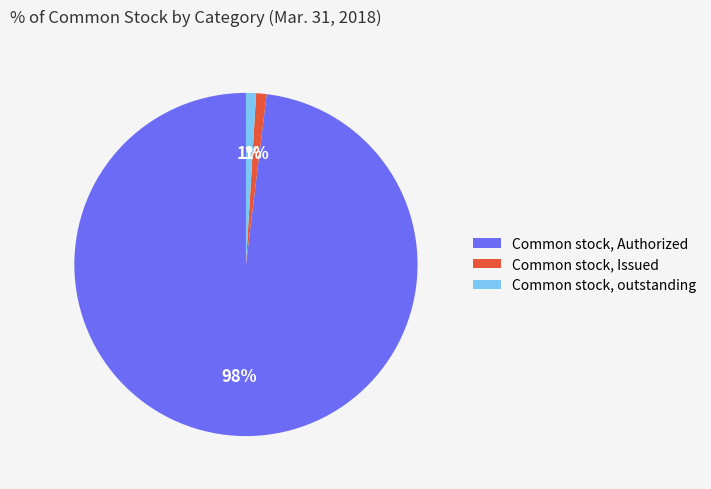

Is there any slice that represents more than half of the pie?

Yes